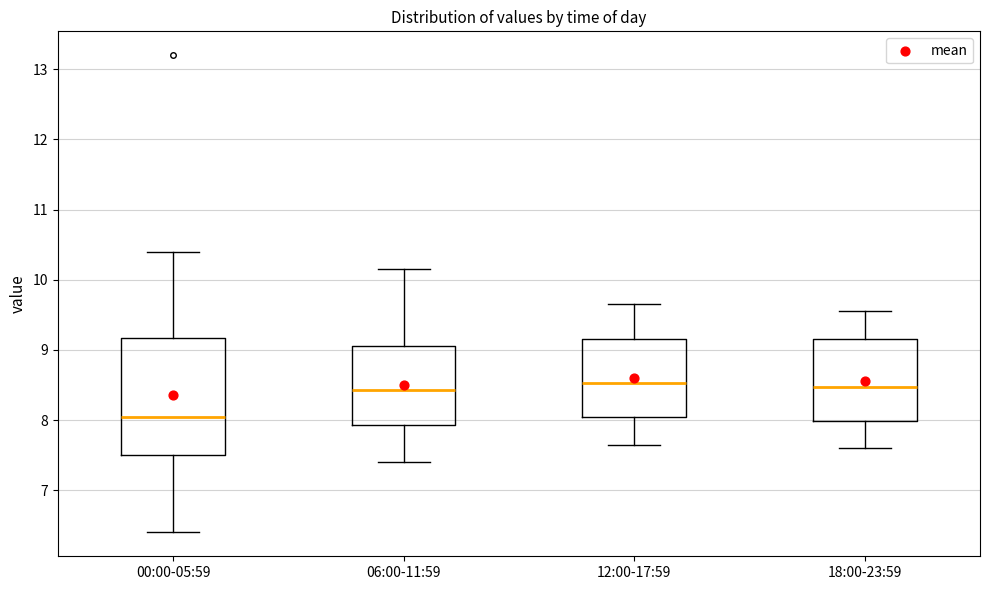

Where does the upper whisker of the box for 00:00-05:59 end on the y-axis? The values are not printed on the chart, so give them approximately, as read against the axis.

10.4